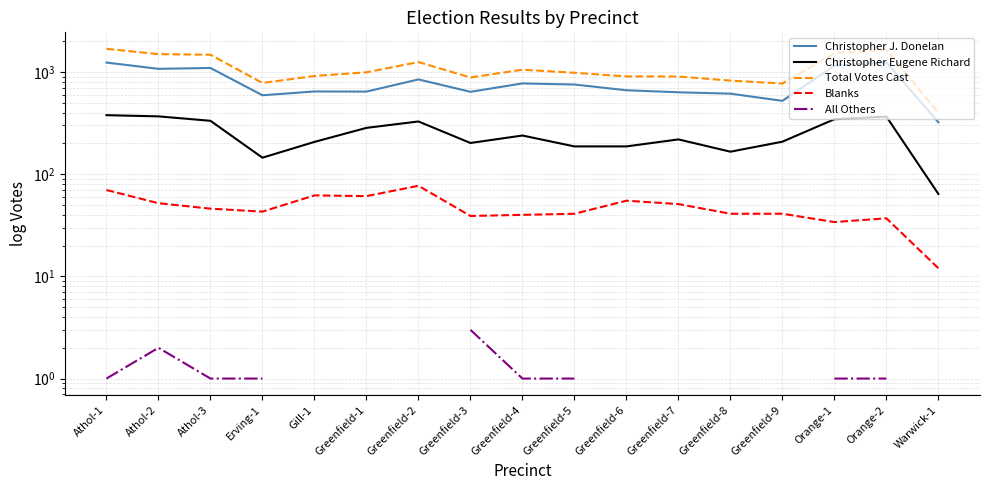

How many lines are shown in the chart?

5